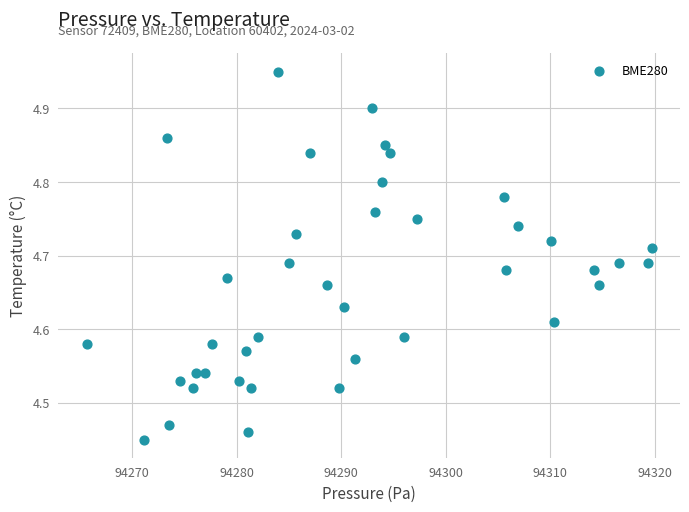

What is the range of X values (max minus min)?

54.1